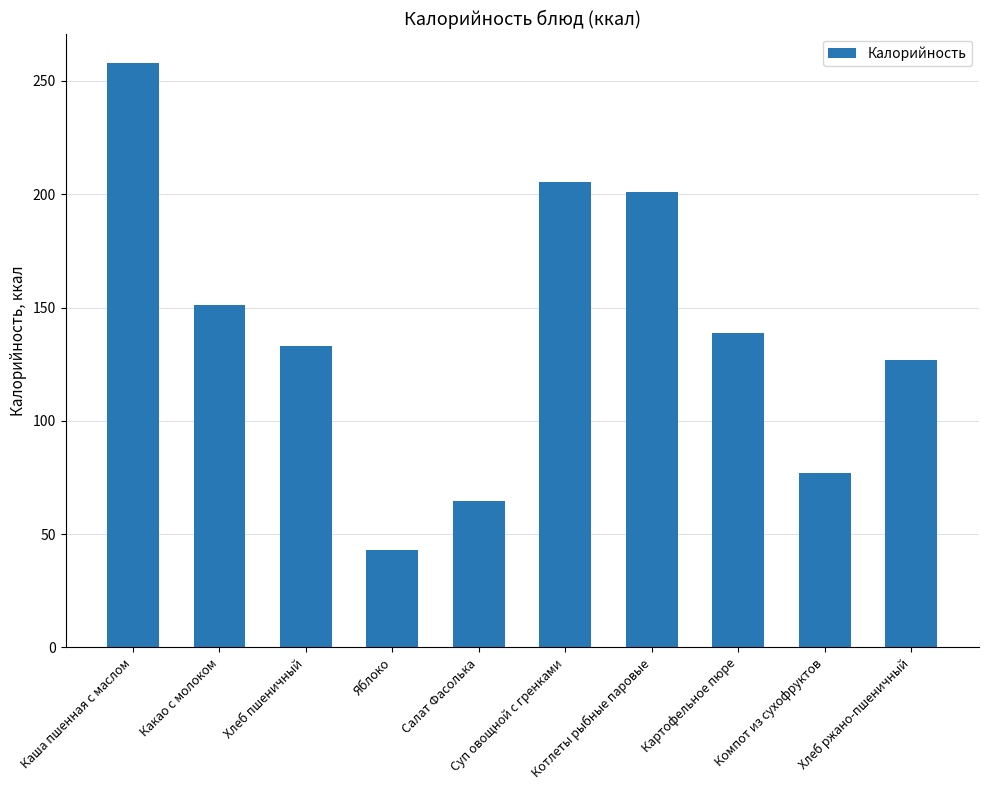

Reading left to right, extract all data points from this chart.

Каша пшенная с маслом=258.0	Какао с молоком=151.0	Хлеб пшеничный=133.2	Яблоко=43.0	Салат Фасолька=64.4	Суп овощной с гренками=205.3	Котлеты рыбные паровые=200.9	Картофельное пюре=138.8	Компот из сухофруктов=76.8	Хлеб ржано-пшеничный=126.7